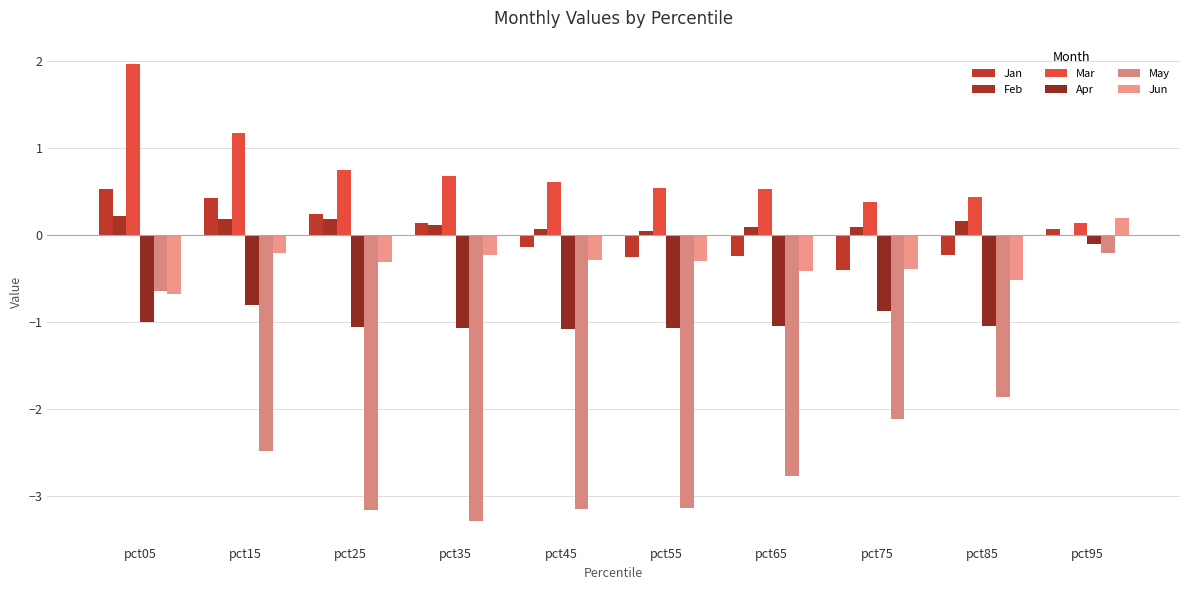

Are the bars grouped side by side (vs. stacked)?

Yes